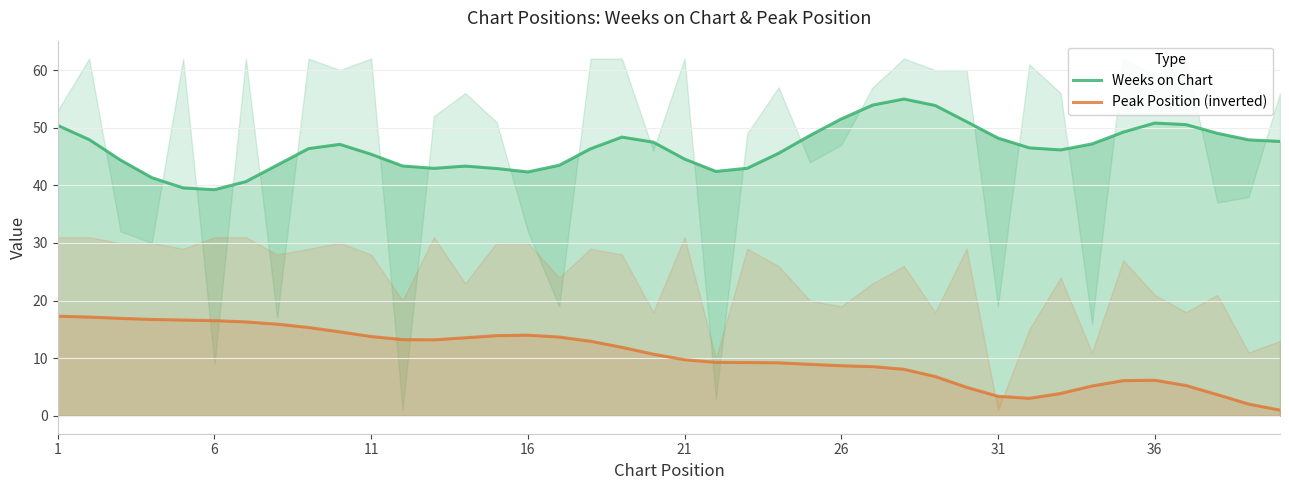

Which has a higher value, 16 or 11?

11